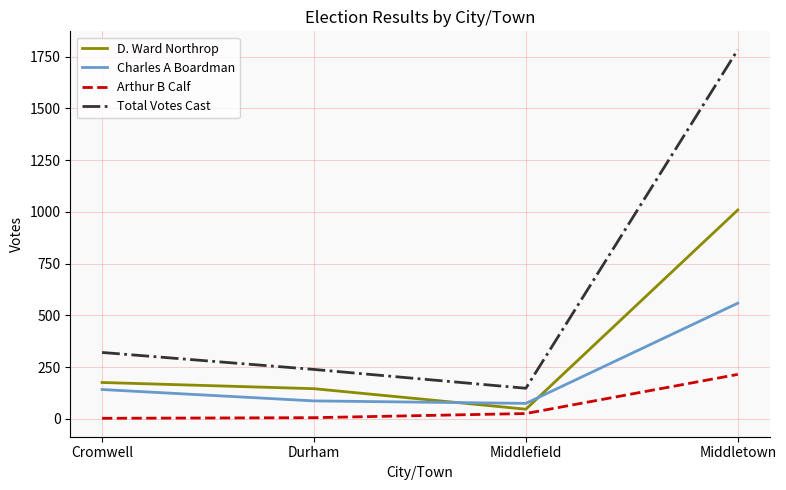

True or false: D. Ward Northrop has a value of 307 at Cromwell.

False